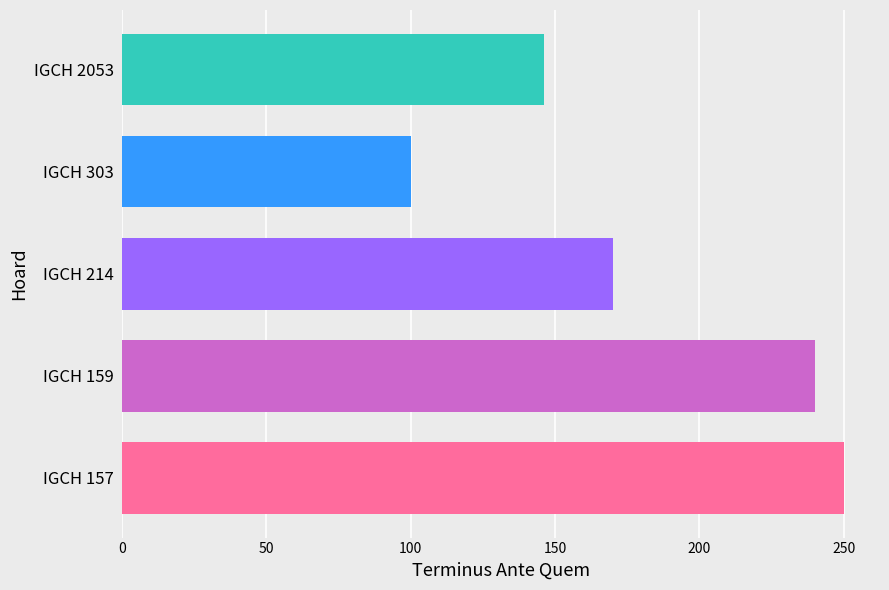

Reading bottom to top, transcribe all the data shown in this chart.

250	240	170	100	146